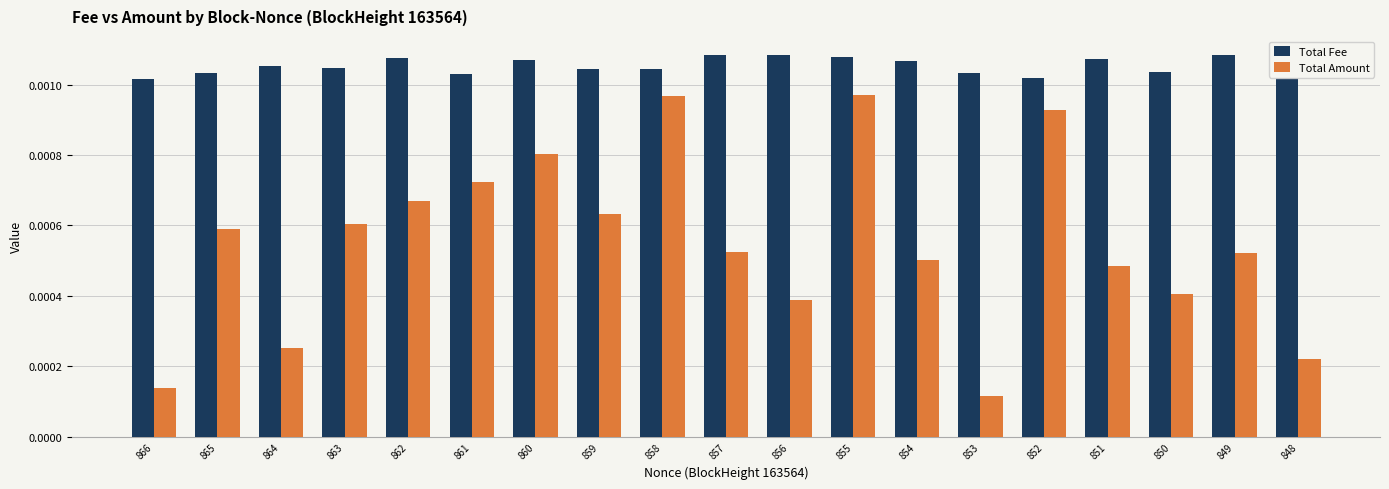

Count the Total Fee values in the range 0 to 1.

19